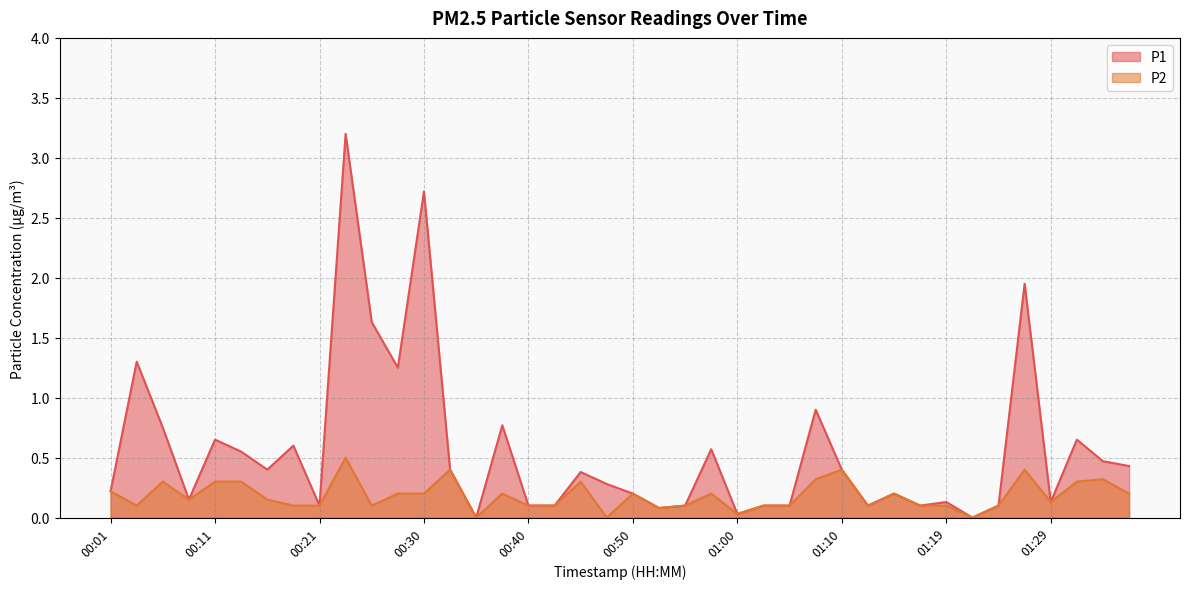

What is the average value of the P1 series?

0.6